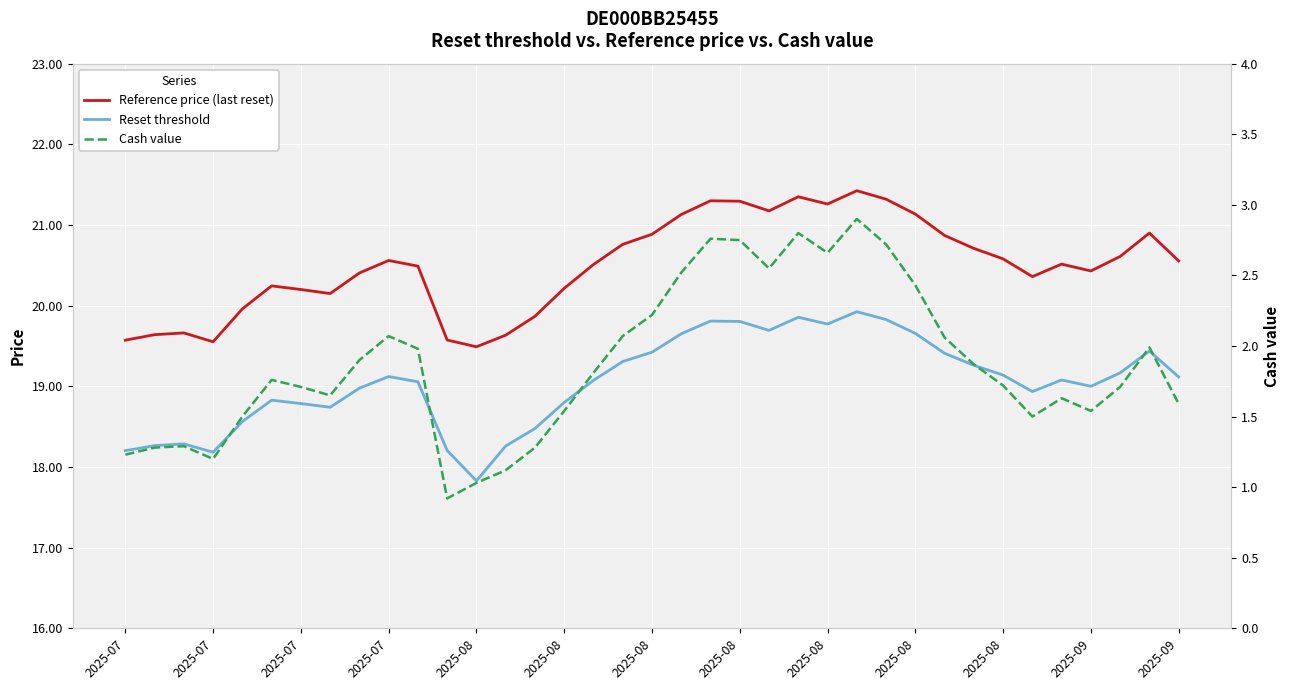

How many interior local valleys does the Reference price (last reset) series have?

7